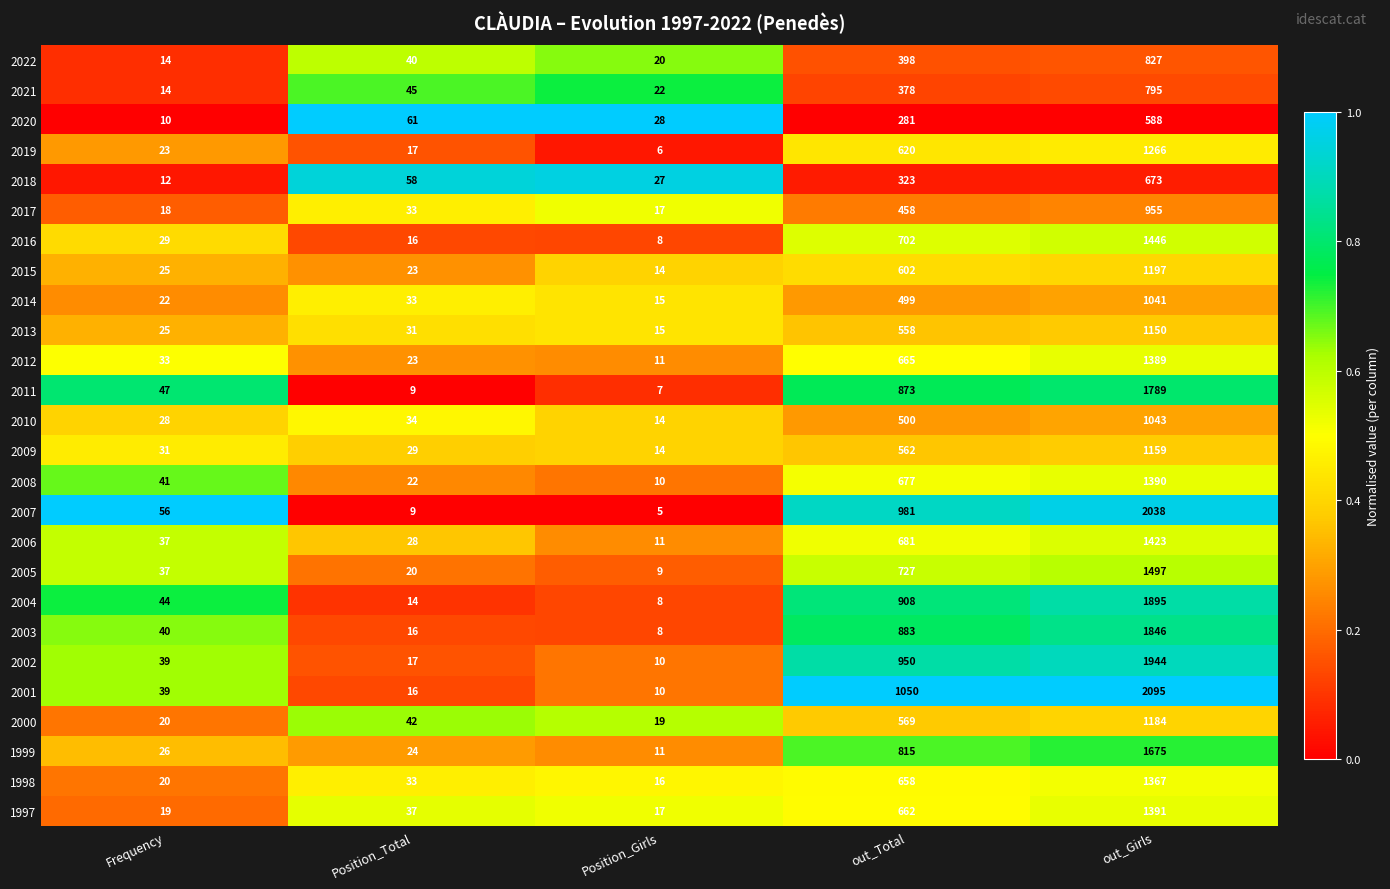

What is the difference between the 2002 values at Frequency and out_Total?

911